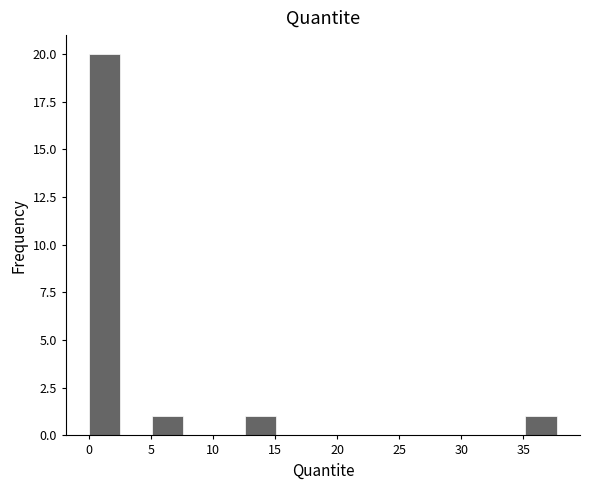

Reading left to right, transcribe this chart: for each bar, give the range it covers on the x-axis and its height. Neither the bar edges nor the heights are printed on the chart, so give them approximately, as read against the axes.

0.0 to 2.5: 20
2.5 to 5.0: 0
5.0 to 7.5: 1
7.5 to 10.0: 0
10.0 to 12.5: 0
12.5 to 15.0: 1
15.0 to 17.5: 0
17.5 to 20.0: 0
20.0 to 22.5: 0
22.5 to 25.0: 0
25.0 to 27.5: 0
27.5 to 30.0: 0
30.0 to 32.5: 0
32.5 to 35.0: 0
35.0 to 37.5: 1